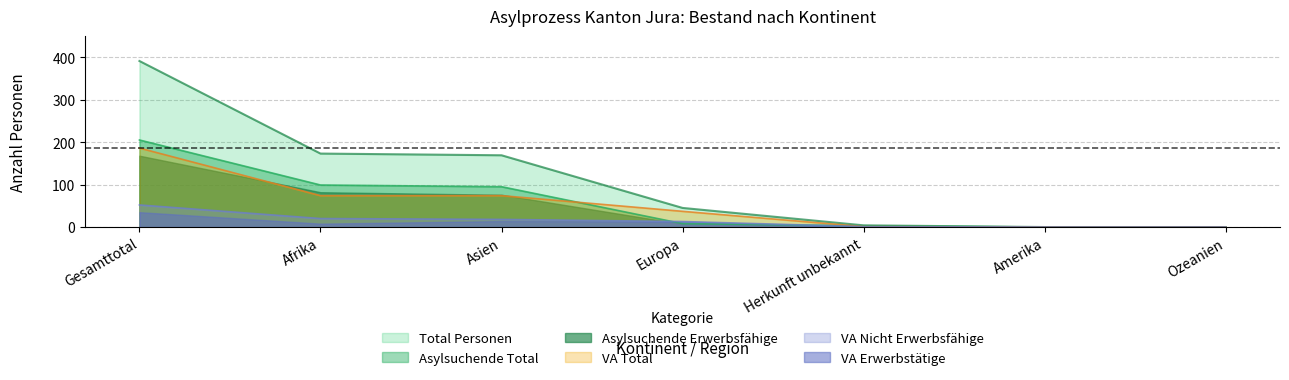

Between Europa and Ozeanien, which is larger?

Europa